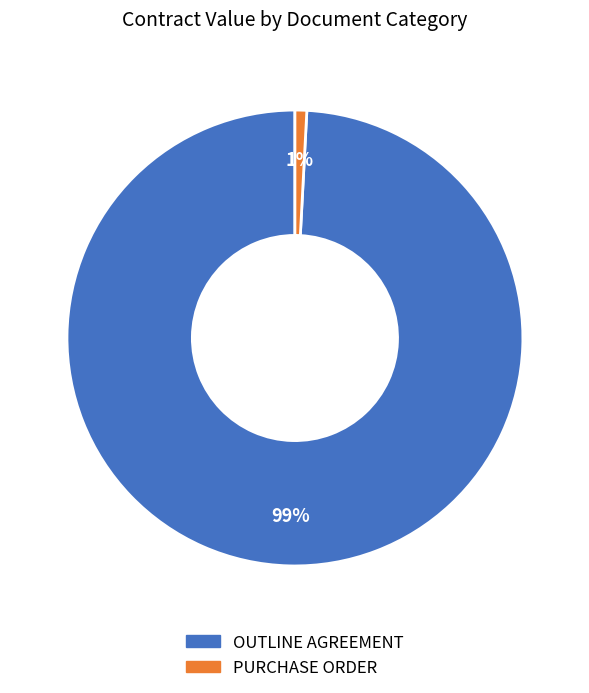

Count the number of slices in the pie.

2